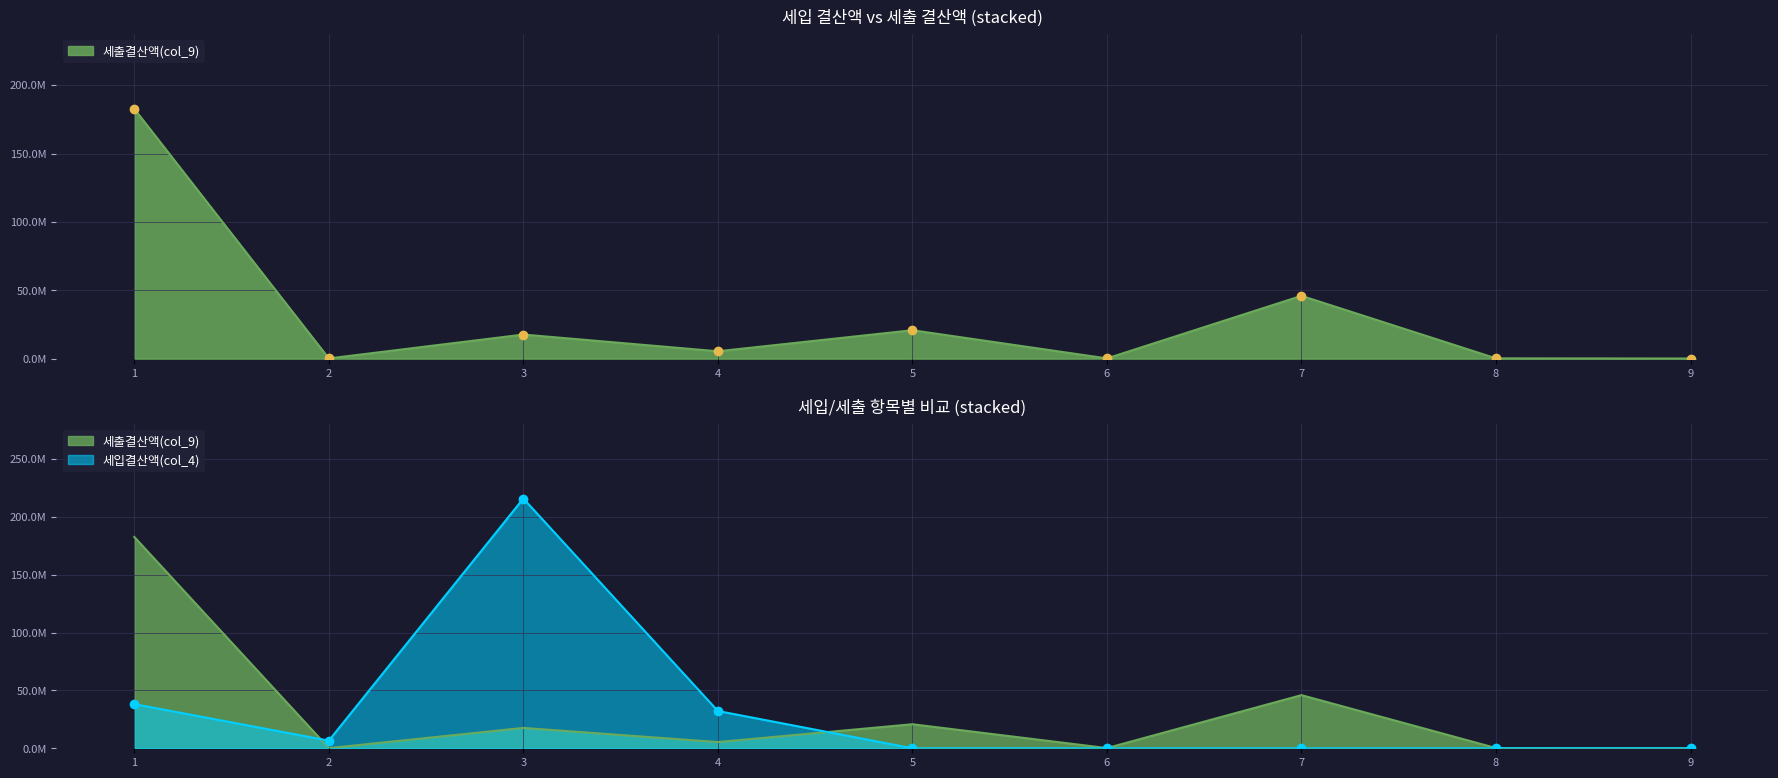

The 세출결산액(col_9) series shows 90000 at 9. True or false?

True